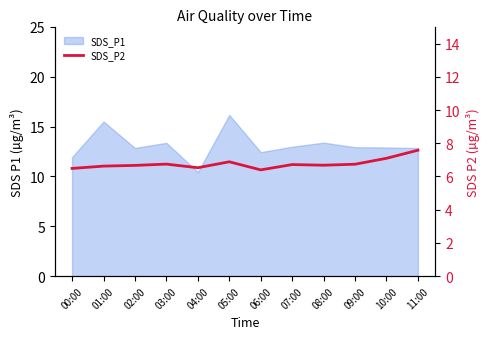

How many points are lower than both their immediate neighbors (excluding endpoints)?

3